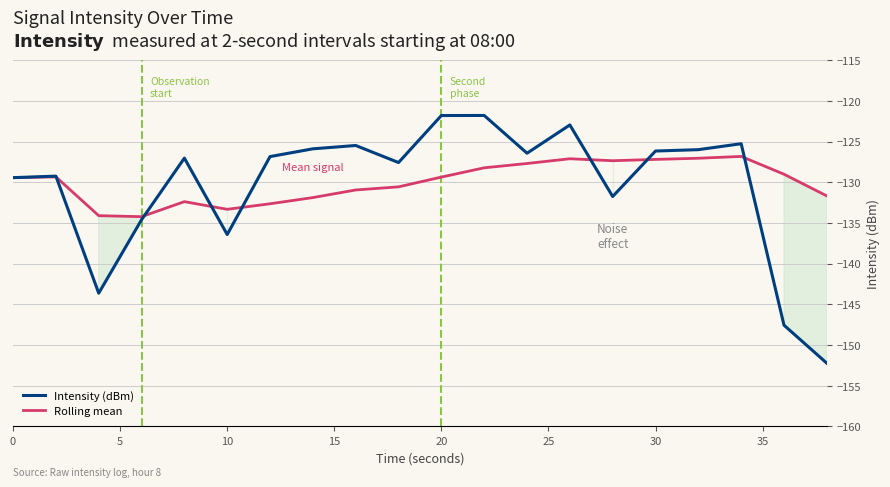

Which series has the largest range (max minus min)?

Intensity (dBm)